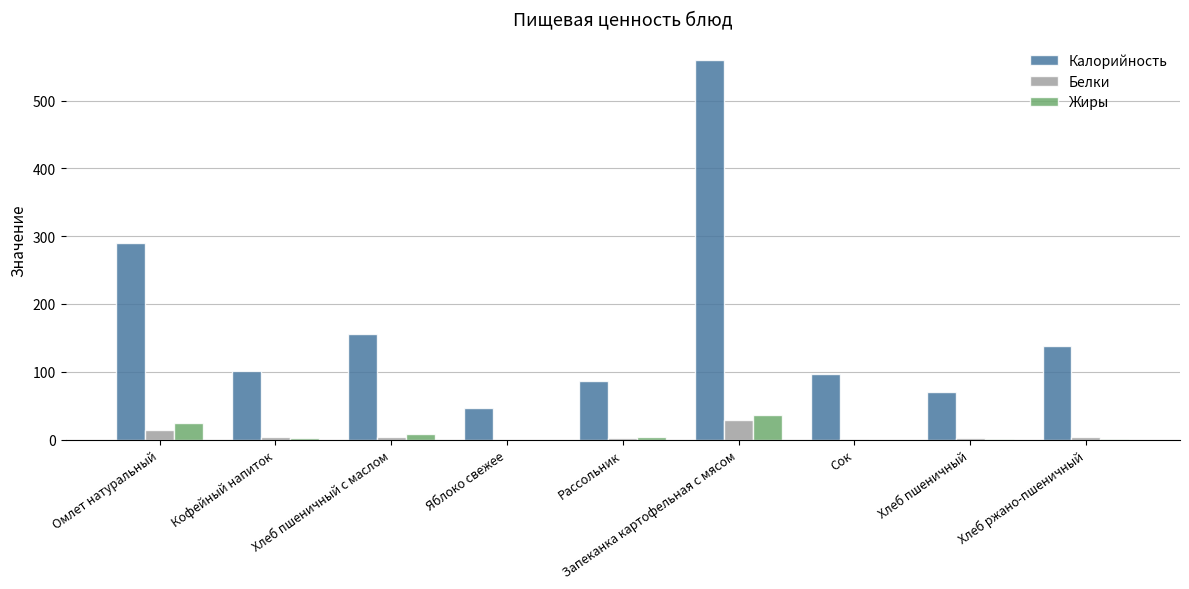

Which label corresponds to the largest value in the chart?

Запеканка картофельная с мясом